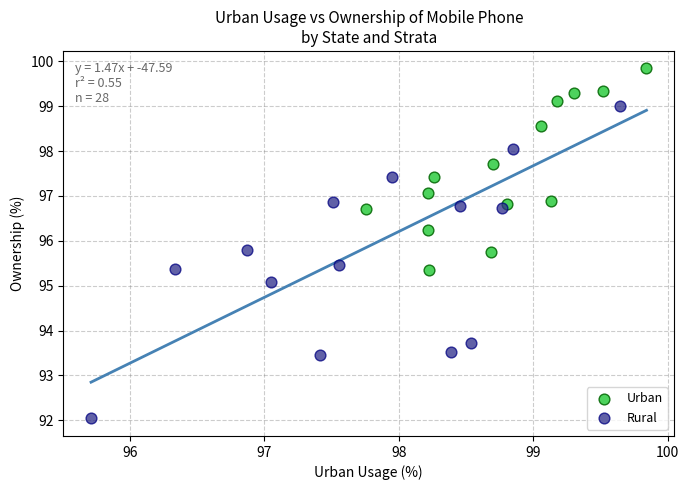

Which series reaches the maximum Y coordinate?

Urban